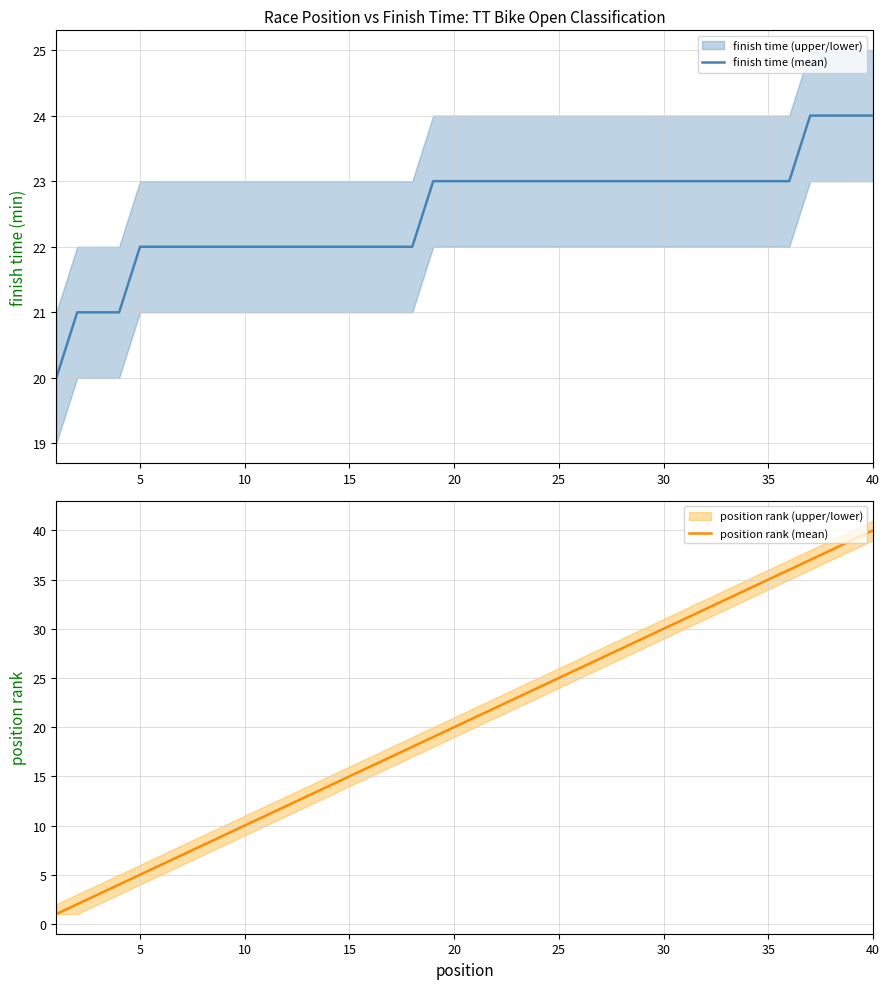

At which label does position rank (mean) reach its peak?

40